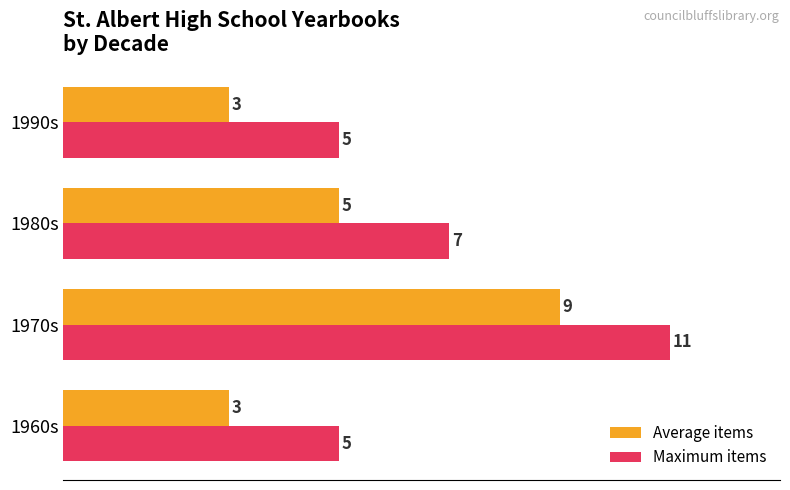

Count the number of data series in this chart.

2